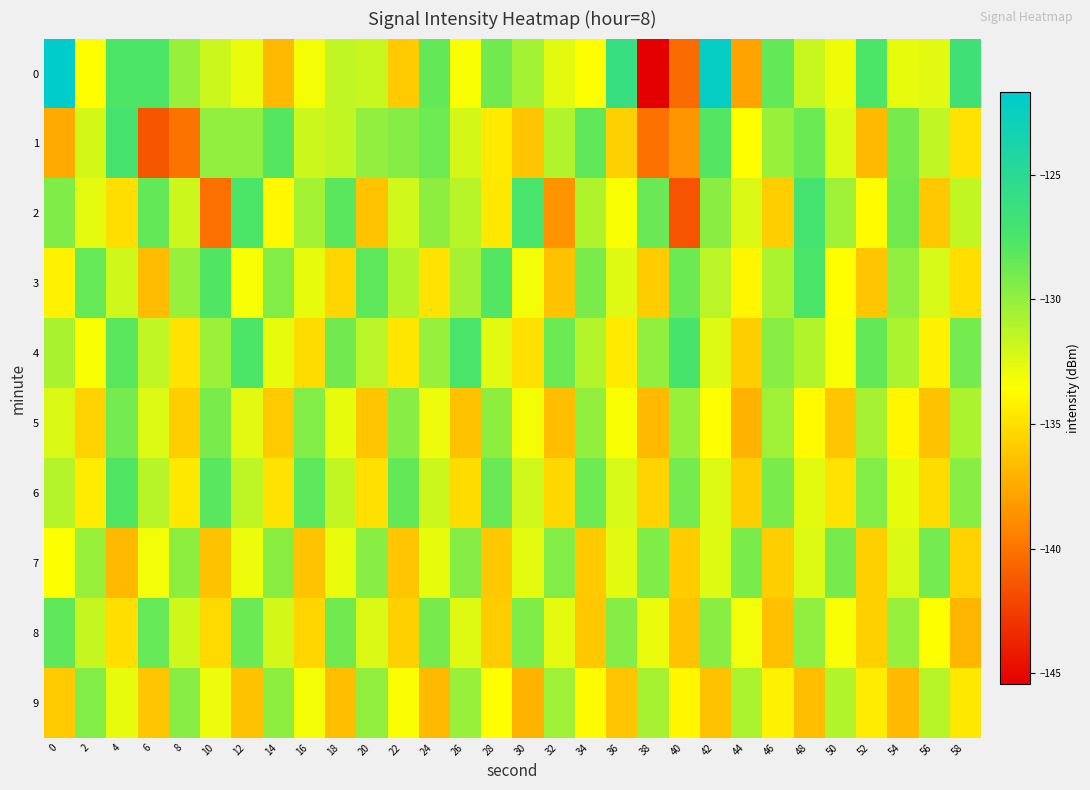

At 34, list the series in order from smallest to largest.

8, 7, 9, 0, 4, 2, 5, 3, 6, 1